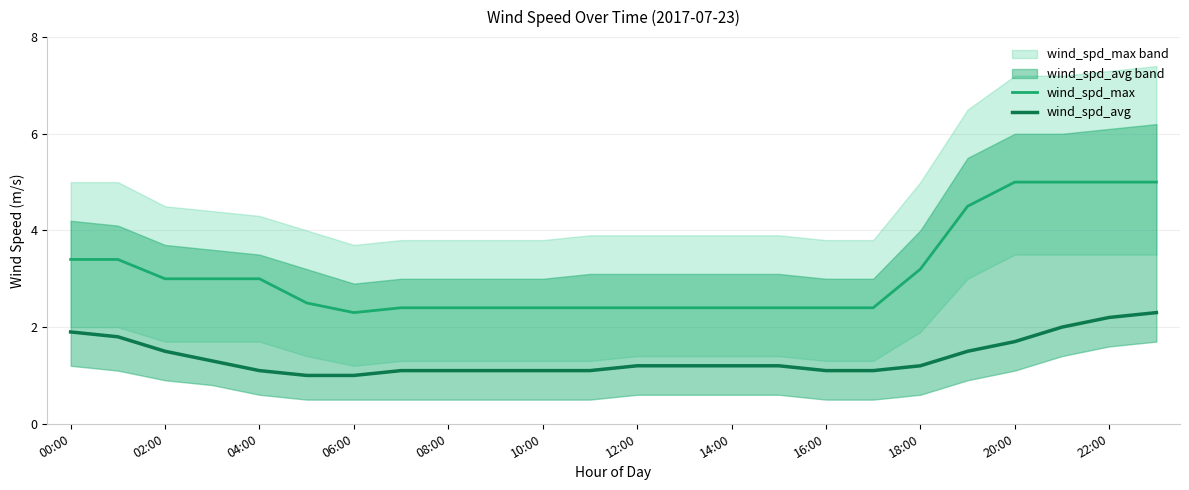

What is the average value of the wind_spd_avg series?

1.4